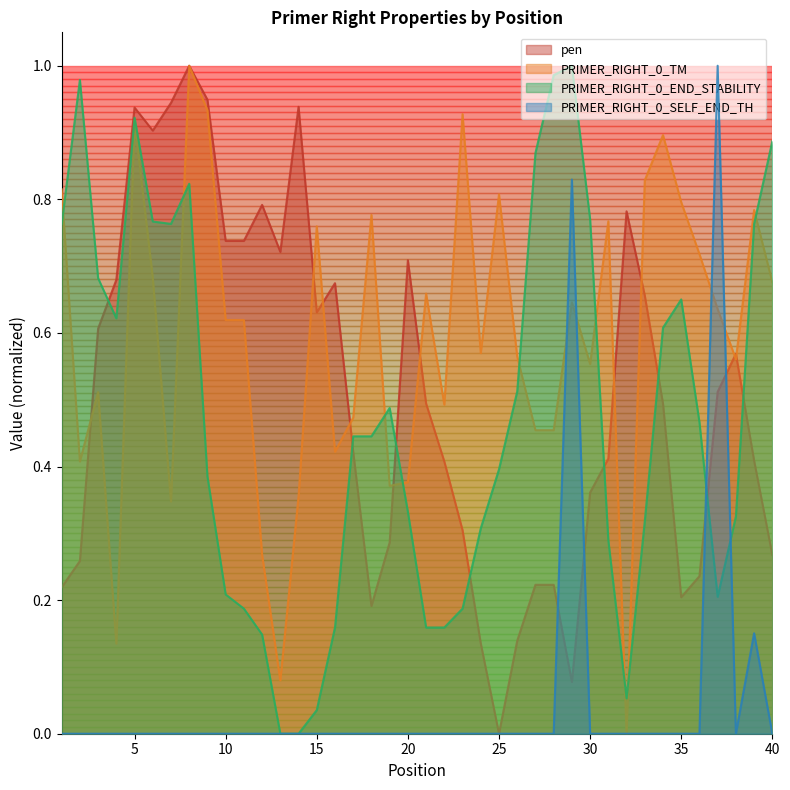

In PRIMER_RIGHT_0_SELF_END_TH, how many points are higher than both neighbors (excluding endpoints)?

3